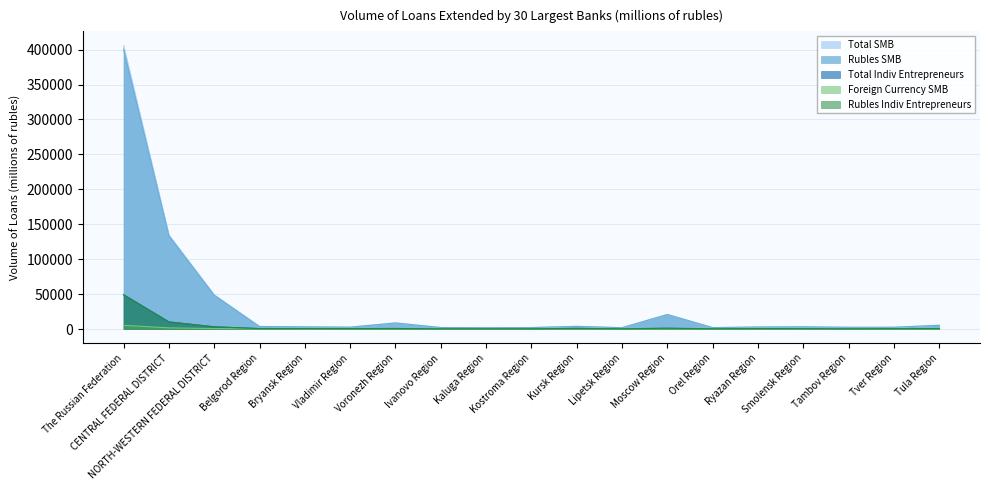

In Total Indiv Entrepreneurs, how many points are lower than both neighbors (excluding endpoints)?

6